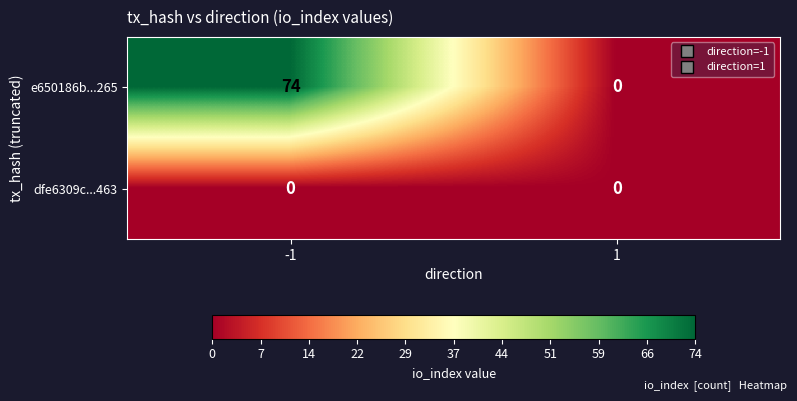

What value does the e650186b...265 series have at -1, to the nearest 5?

75